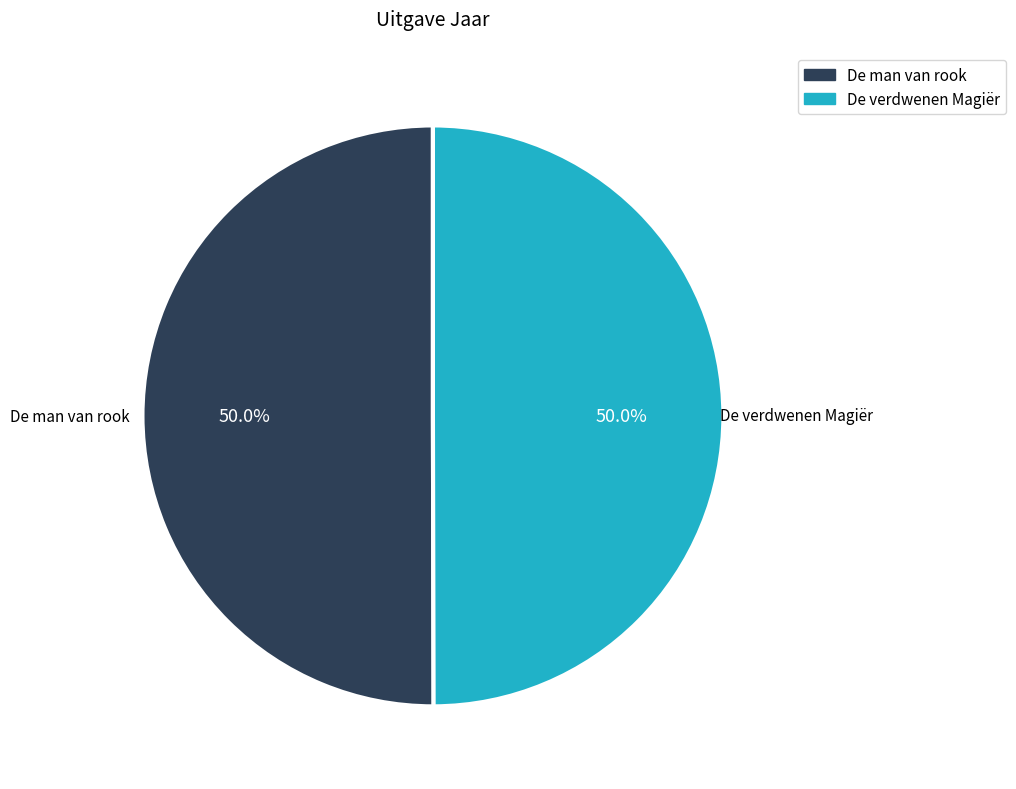

To the nearest percent, what is the combined percentage of De verdwenen Magiër and De man van rook?

100%